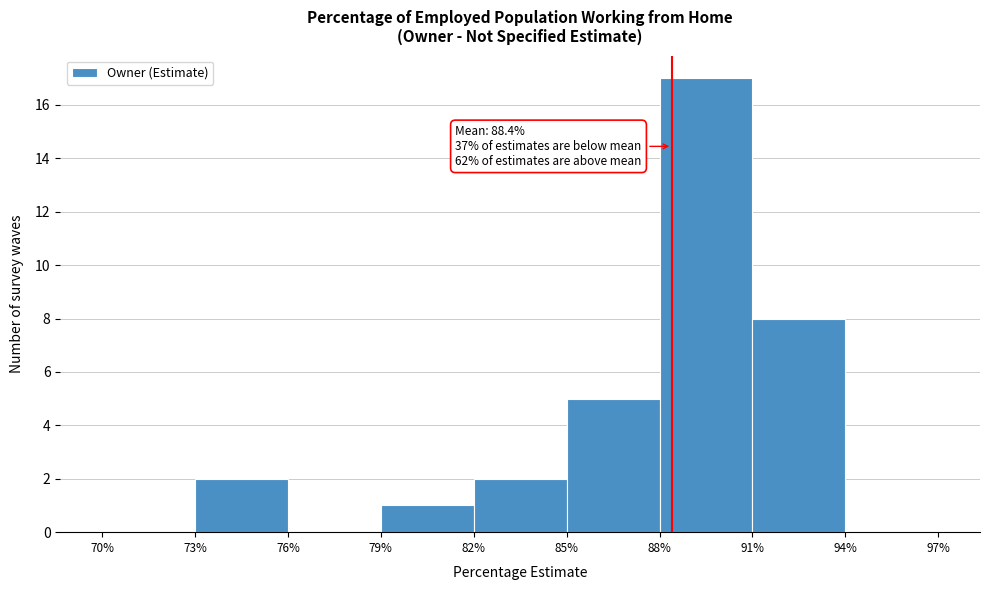

Which range on the x-axis has the tallest bar?

88% to 91%